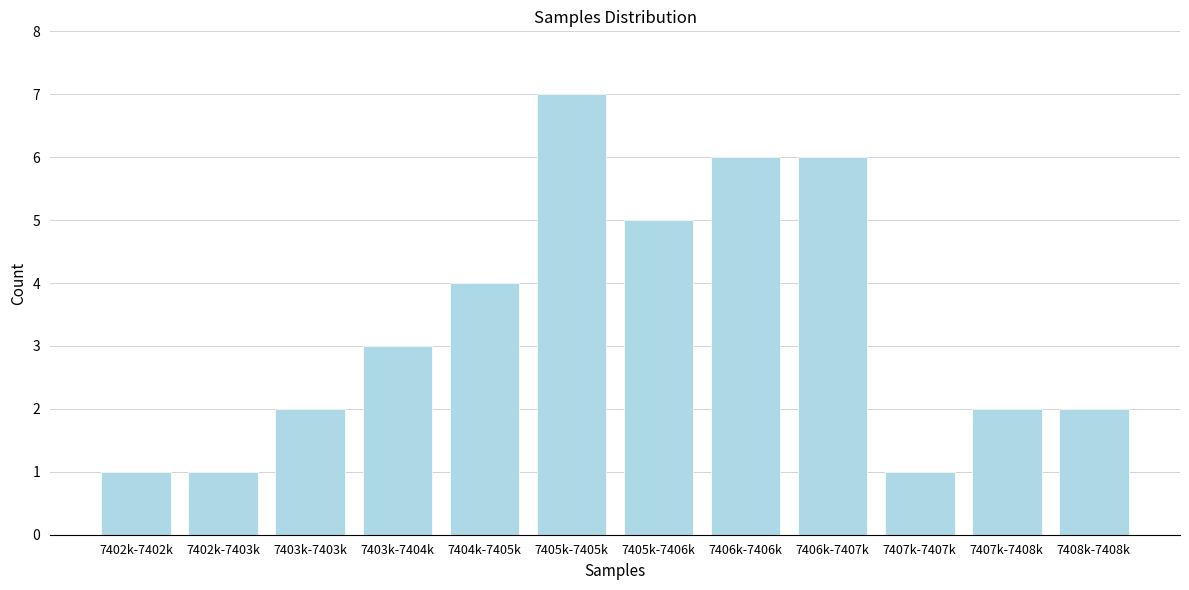

Reading right to left, list all the values displayed in this chart.

7408k-7408k=2	7407k-7408k=2	7407k-7407k=1	7406k-7407k=6	7406k-7406k=6	7405k-7406k=5	7405k-7405k=7	7404k-7405k=4	7403k-7404k=3	7403k-7403k=2	7402k-7403k=1	7402k-7402k=1